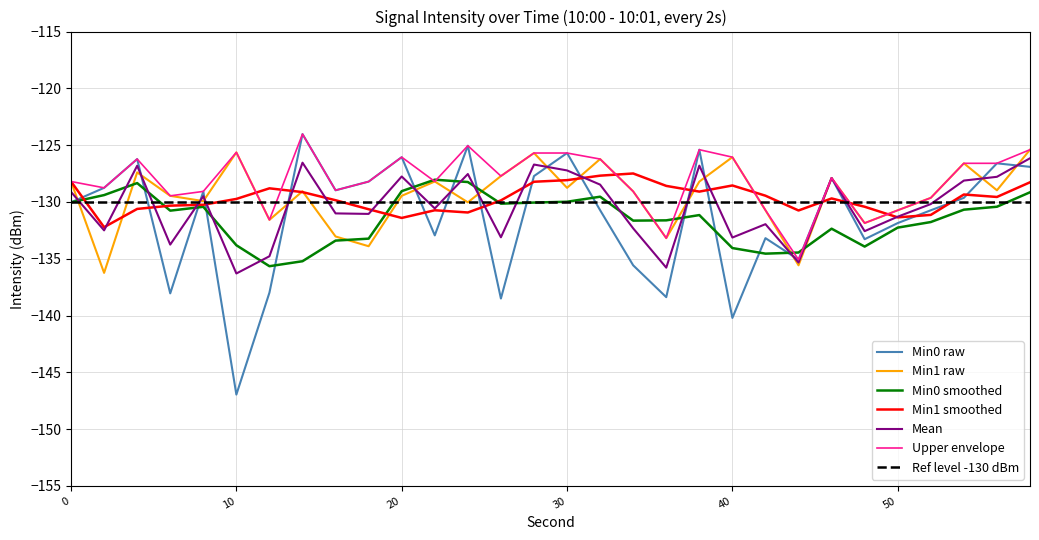

What is the lowest value of the Min0 raw series?

-147.0